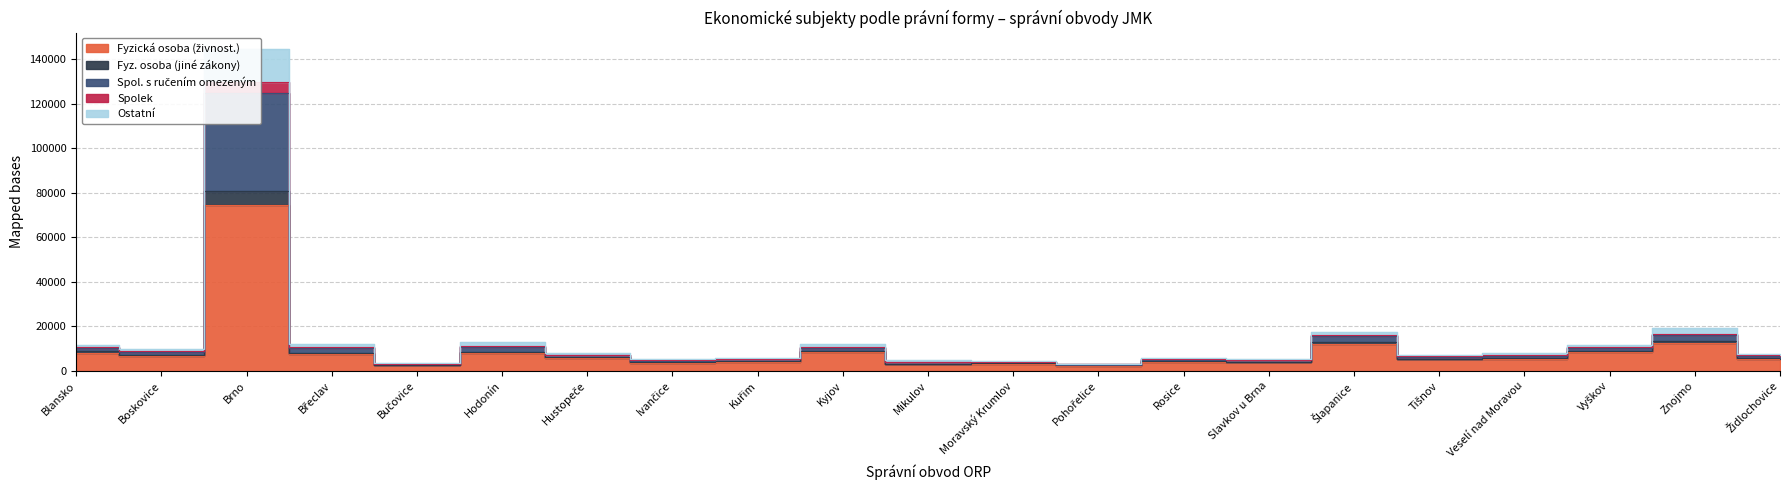

Is the value of Spolek at Ivančice greater than the value of Ostatní at Ivančice?

Yes